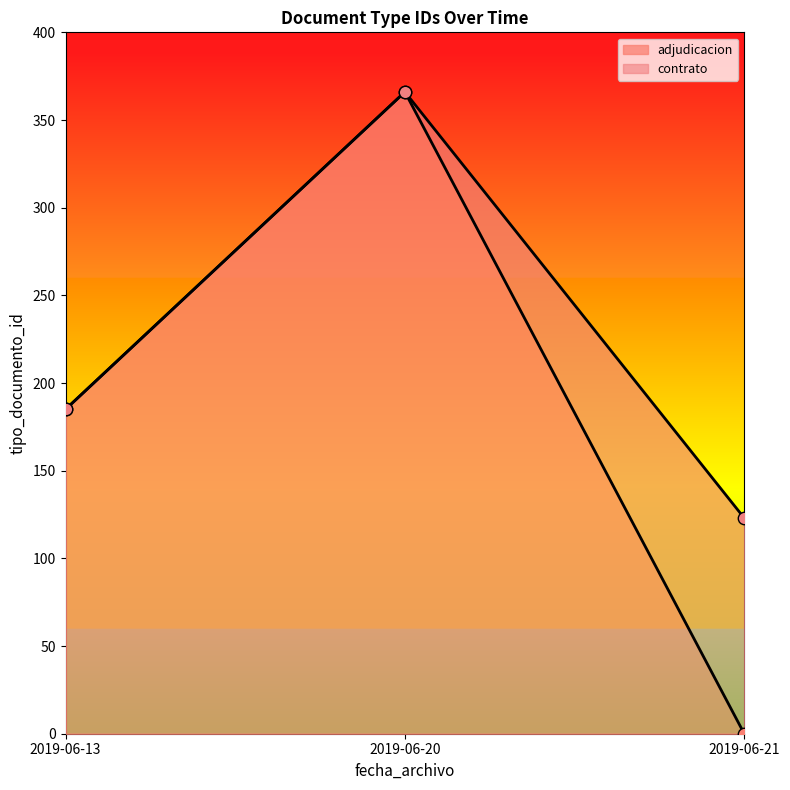

The value of adjudicacion at 2019-06-13 is 246. True or false?

False